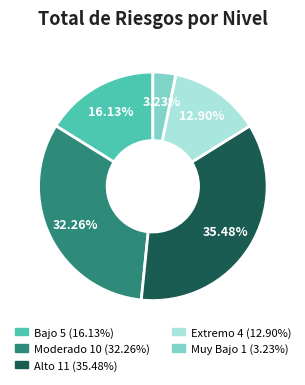

Rank the categories by value from lowest to highest.

Muy Bajo, Extremo, Bajo, Moderado, Alto